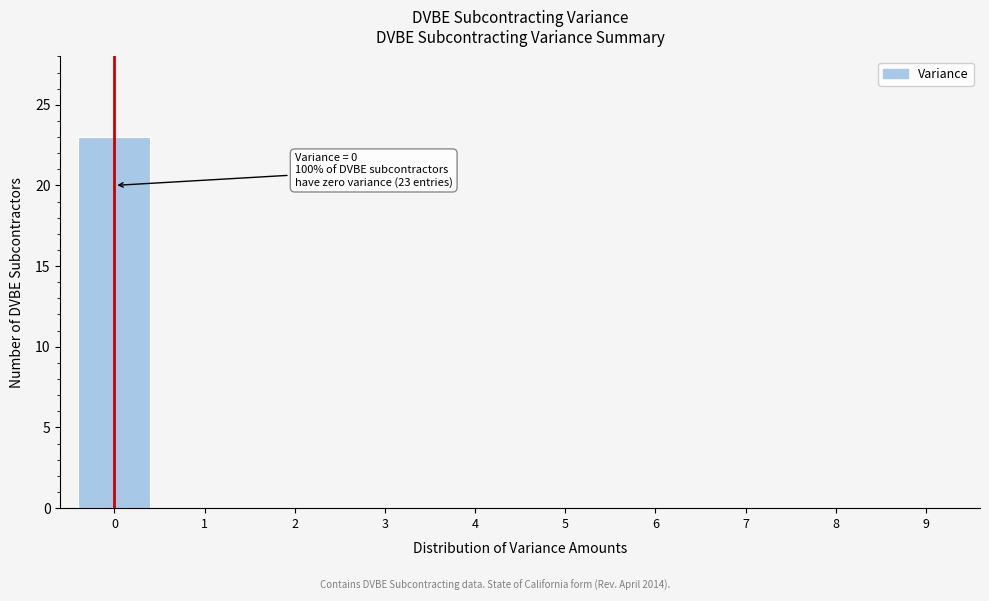

Reading left to right, transcribe all the data shown in this chart.

0=23	1=0	2=0	3=0	4=0	5=0	6=0	7=0	8=0	9=0